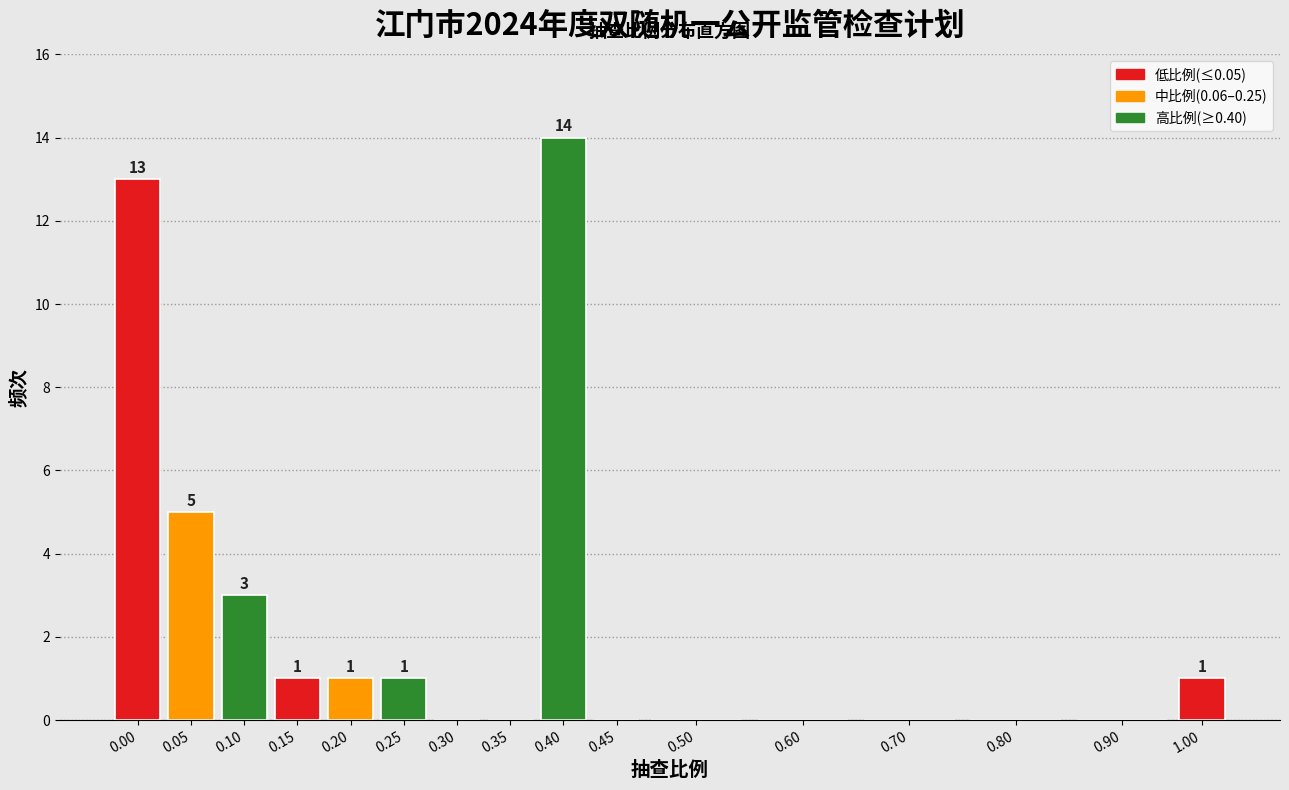

Reading left to right, extract all data points from this chart.

0.00=13	0.05=5	0.10=3	0.15=1	0.20=1	0.25=1	0.30=0	0.35=0	0.40=14	0.45=0	0.50=0	0.60=0	0.70=0	0.80=0	0.90=0	1.00=1